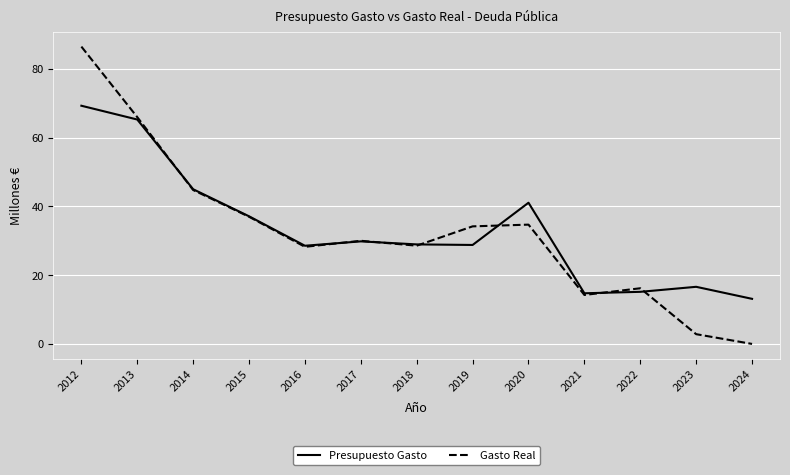

How many series are shown in this chart?

2